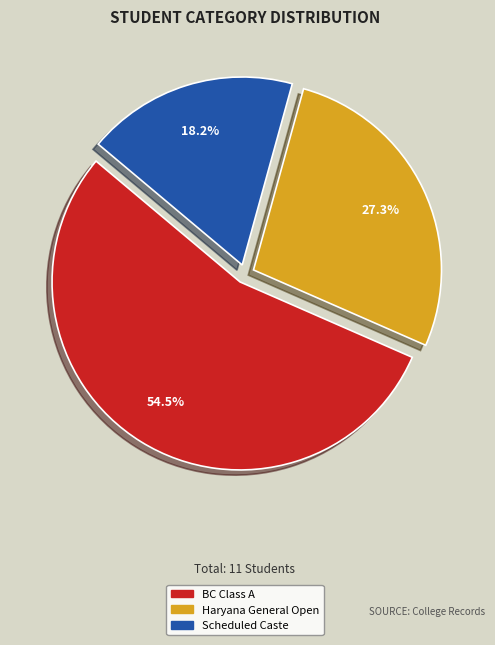

To the nearest percent, what portion does Haryana General Open represent?

27%